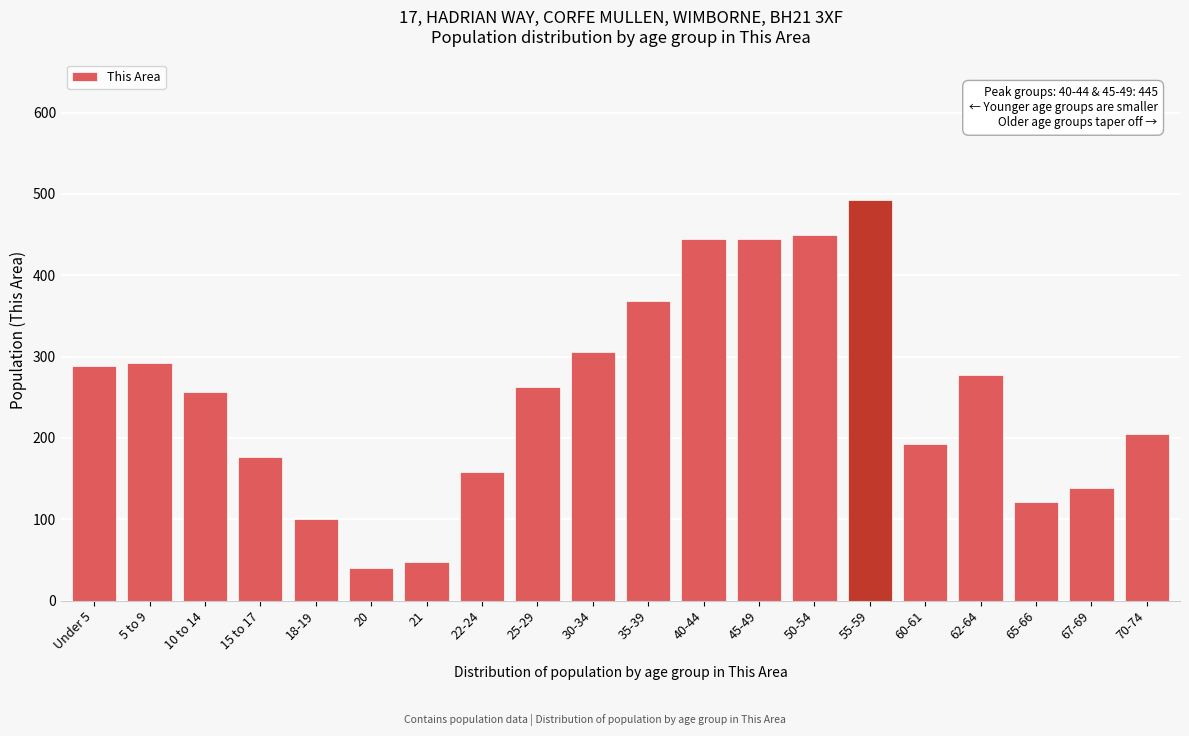

Reading left to right, transcribe all the data shown in this chart.

288	292	257	176	101	40	48	158	263	306	368	445	445	450	493	192	277	121	138	205